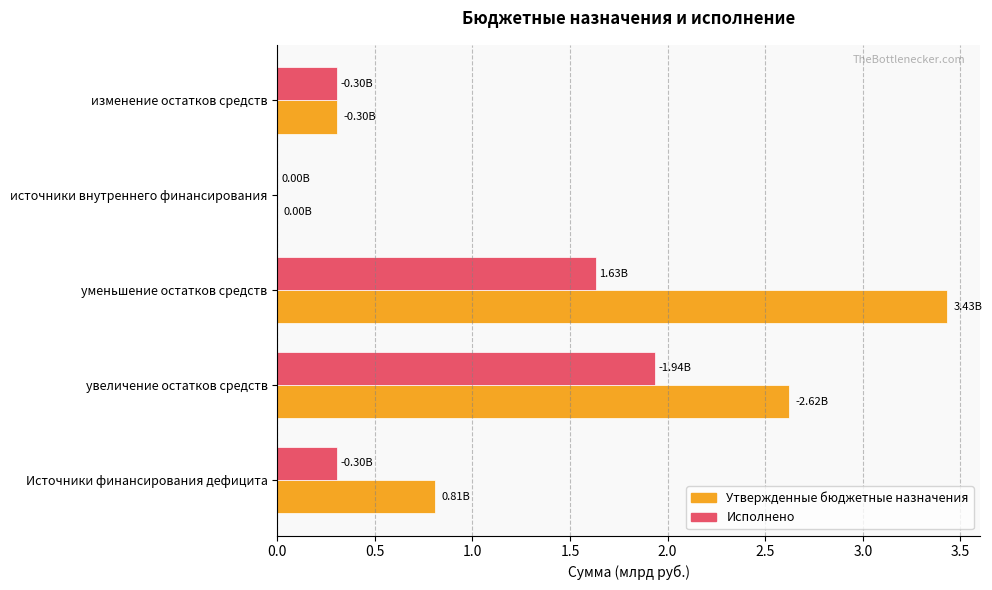

At which category is the sum across all series the highest?

уменьшение остатков средств